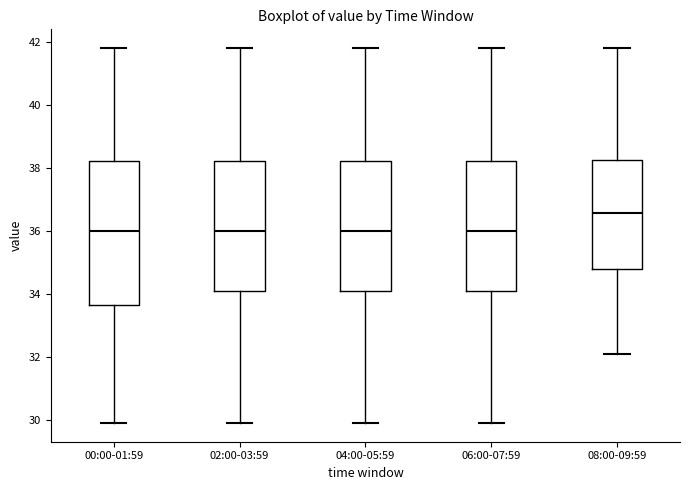

Reading left to right, transcribe this box plot: for each box, give where its median line is, the range the box spans, and where its two whiskers end, as read against the y-axis. The values are not printed on the chart, so give them approximately, as read against the axis.

00:00-01:59: median 36.0, box 33.6 to 38.2, whiskers 30.0 to 41.8
02:00-03:59: median 36.0, box 34.0 to 38.2, whiskers 30.0 to 41.8
04:00-05:59: median 36.0, box 34.2 to 38.2, whiskers 30.0 to 41.8
06:00-07:59: median 36.0, box 34.0 to 38.2, whiskers 30.0 to 41.8
08:00-09:59: median 36.6, box 34.8 to 38.2, whiskers 32.2 to 41.8